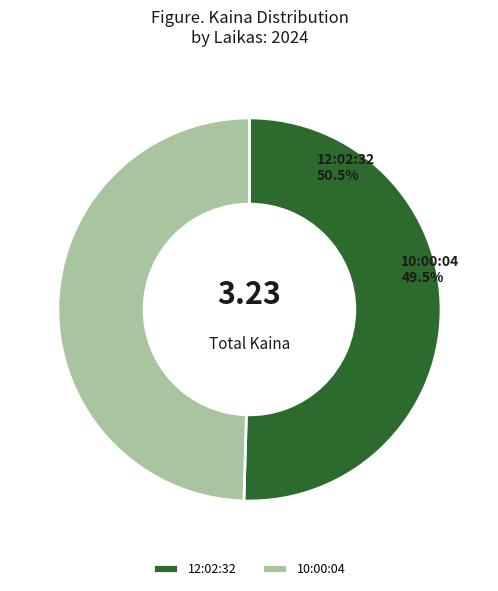

To the nearest percent, what is the difference between the largest and smallest slice percentages?

1%